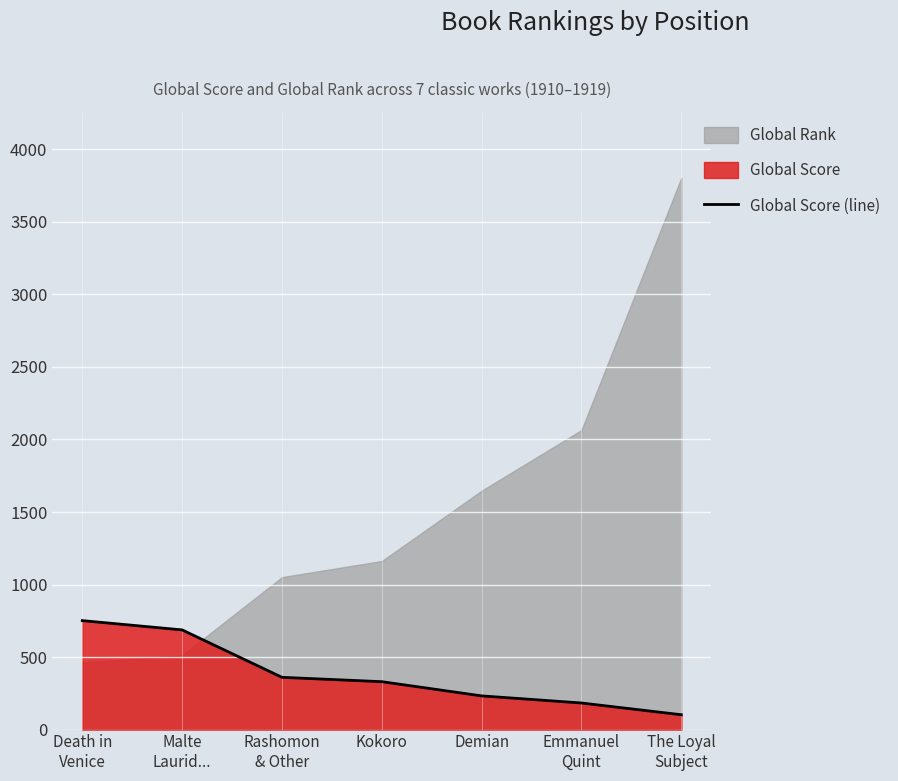

What is the minimum value shown in the chart?

102